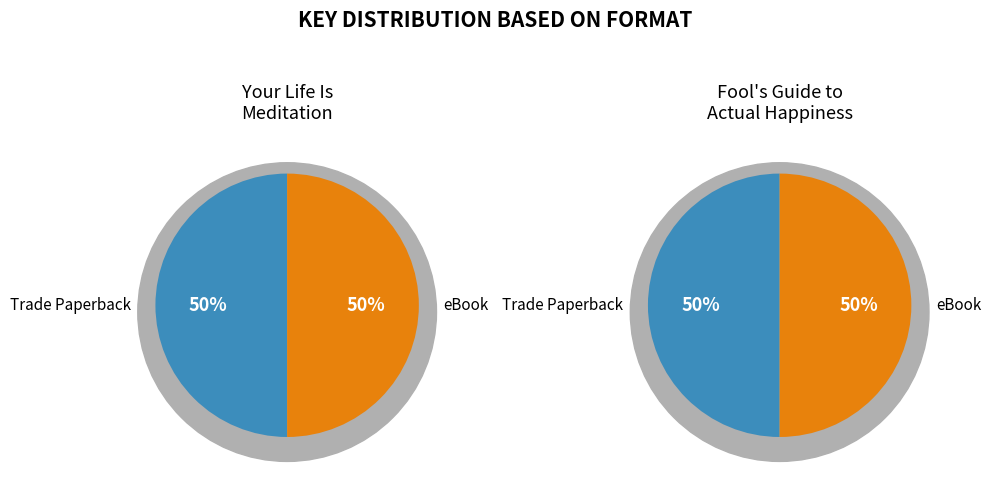

Does Trade Paperback account for over 50% of the chart?

No